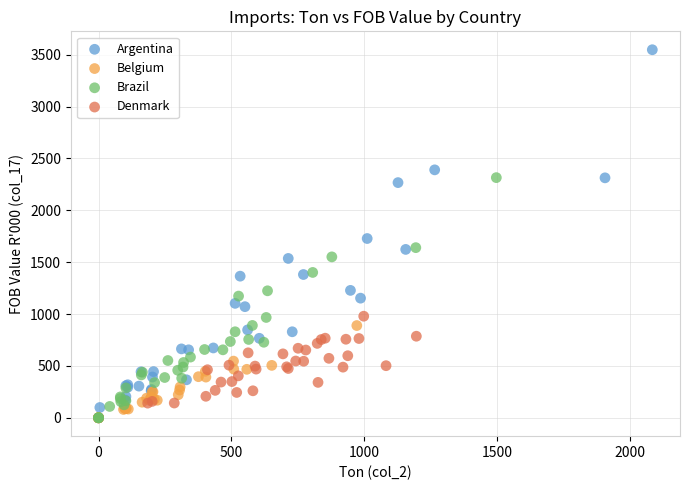

Which series has the largest Y range (max minus min)?

Argentina